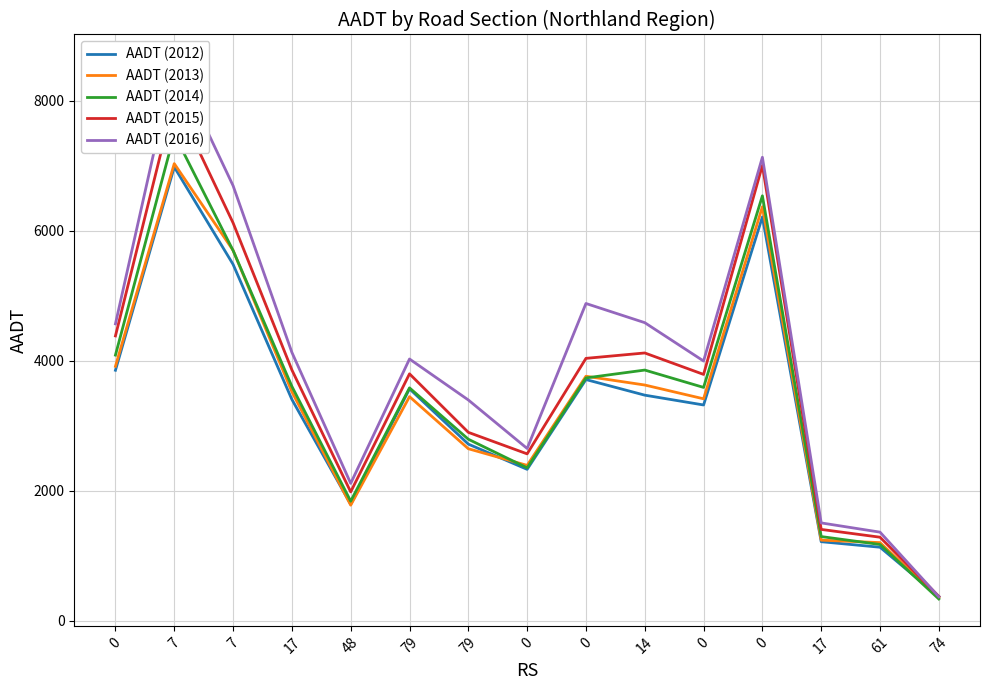

The value of AADT (2014) at 7 is 3444. True or false?

False